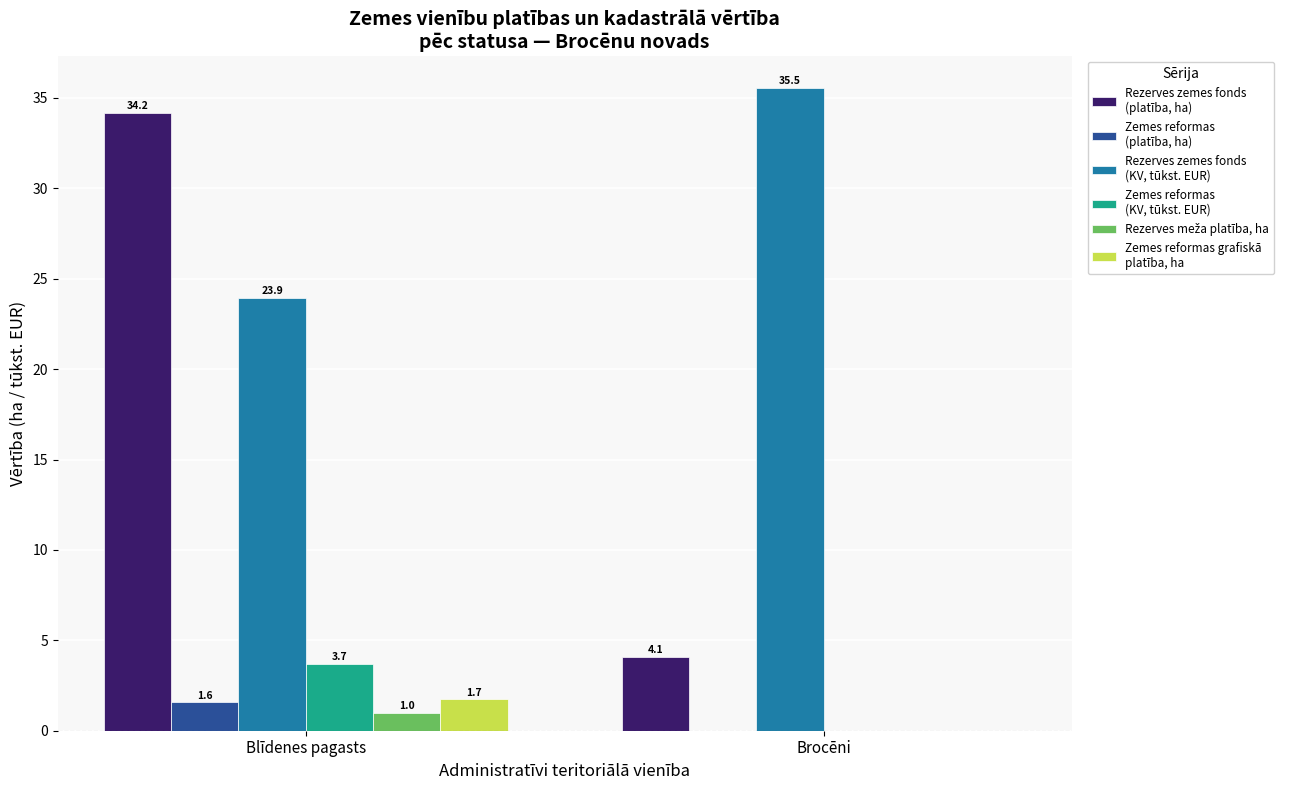

What is the total value across all series at Brocēni?

39.6